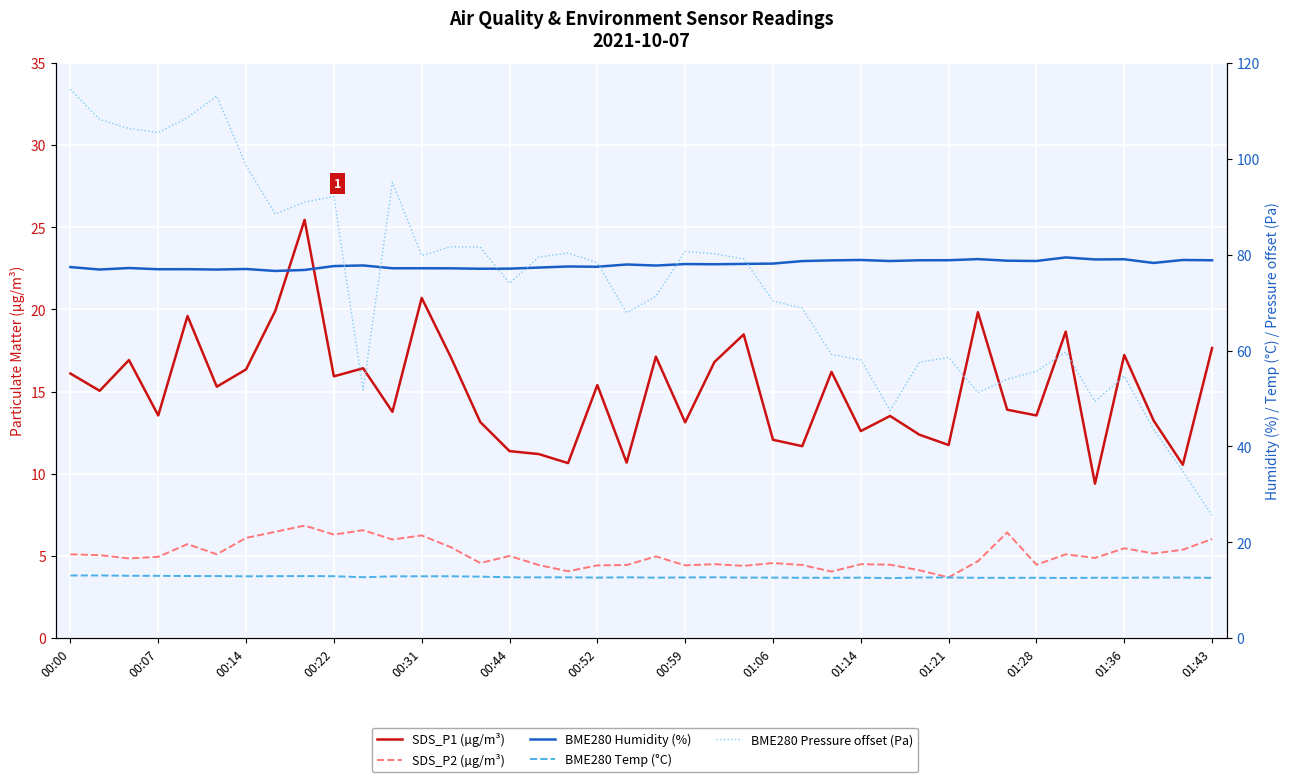

At which label does SDS_P2 (µg/m³) first exceed 4?

00:00